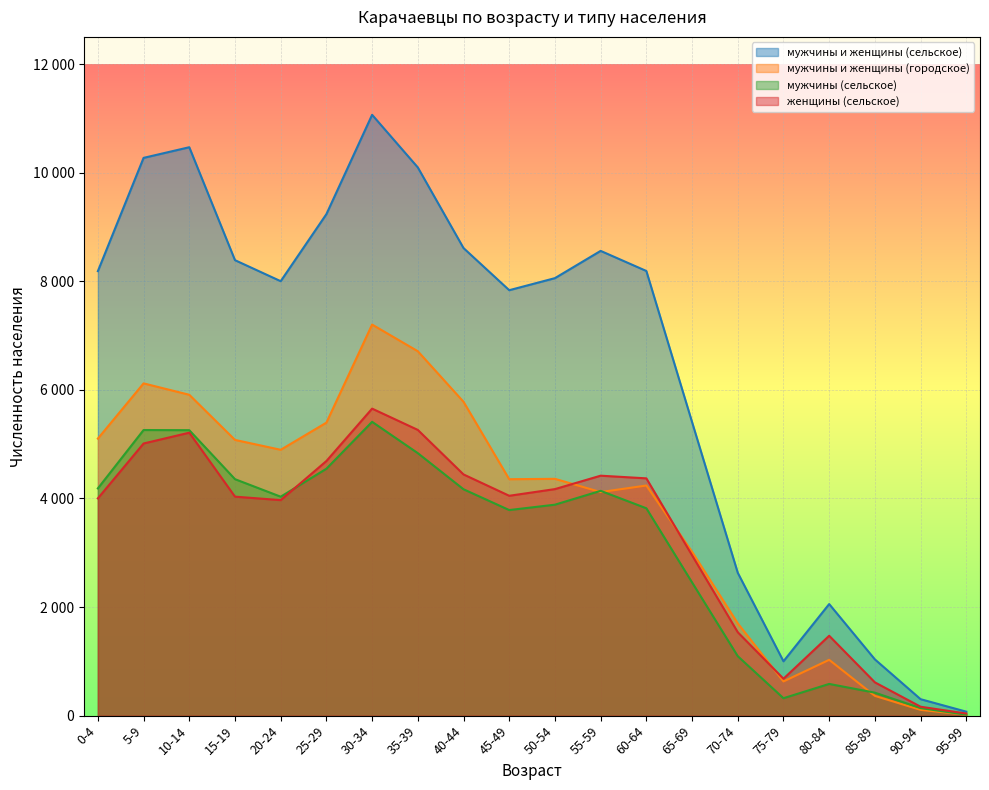

Is it true that мужчины и женщины (сельское) equals 2422 at 60-64?

False